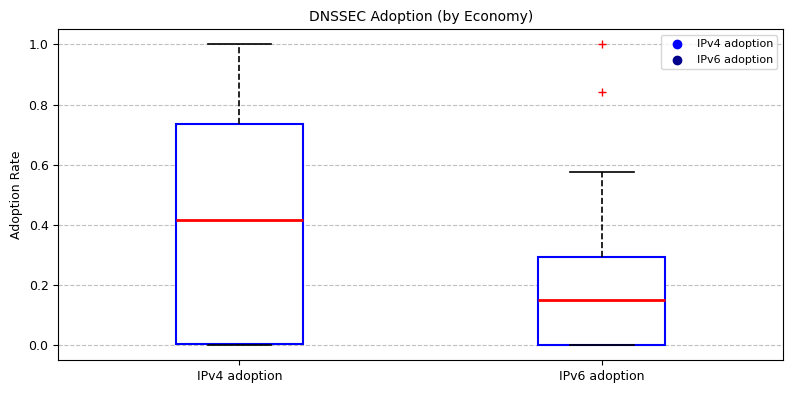

Which box is the tallest, from its lower edge to its upper edge?

IPv4 adoption